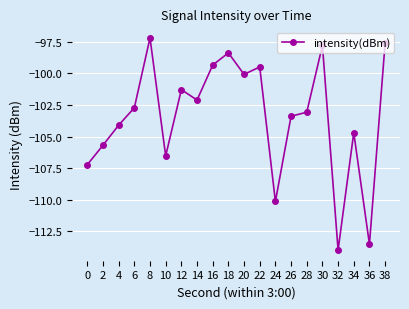

Is it true that the value at 16 is -99.4?

True